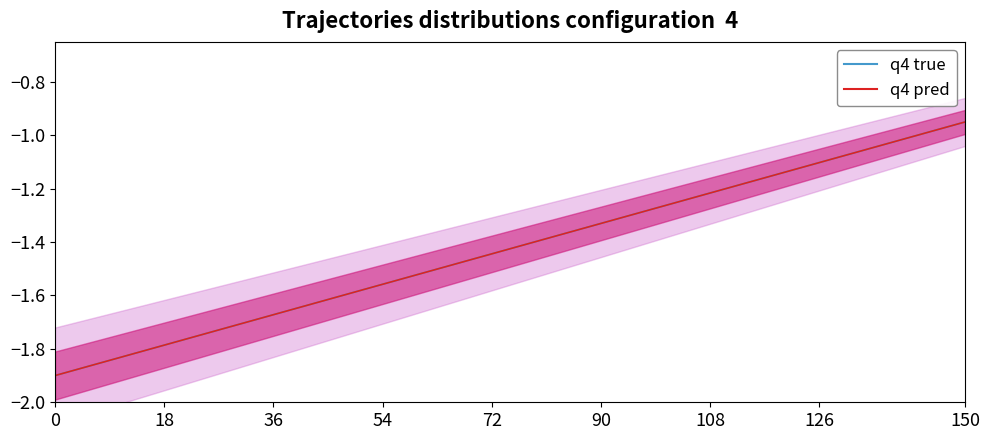

True or false: 支出行次 has a value of -0.4 at 6.

False